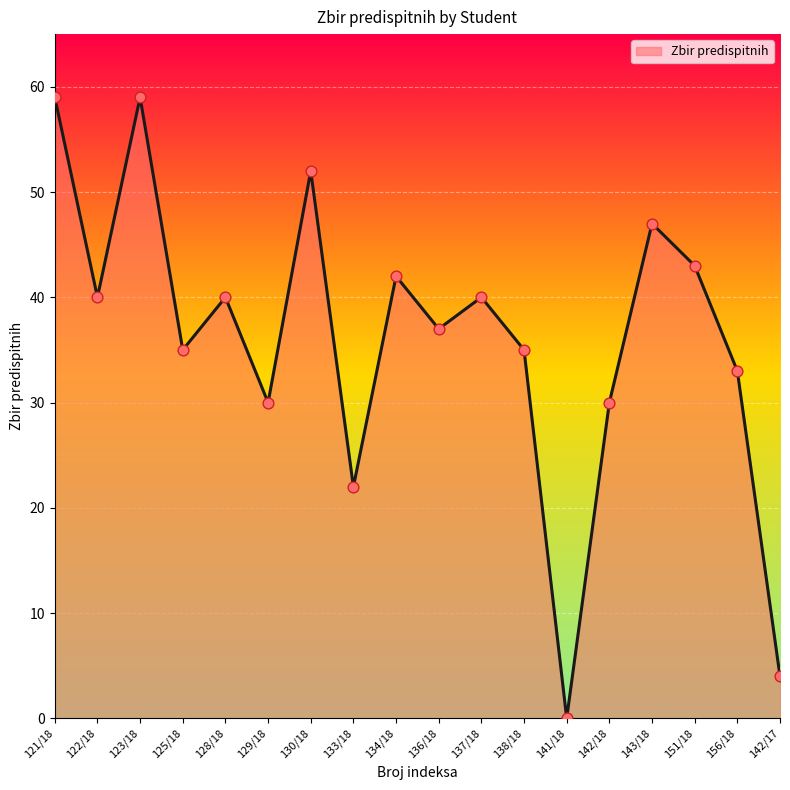

Which has a higher value, 137/18 or 156/18?

137/18